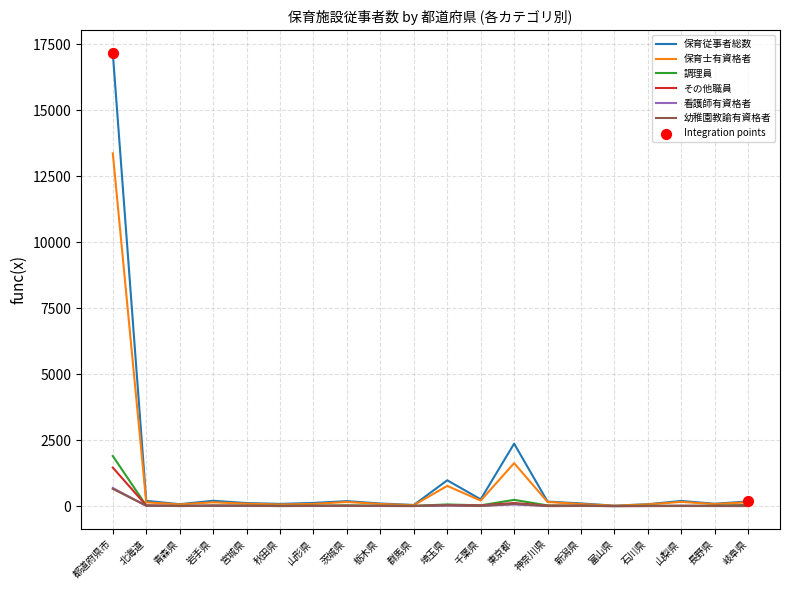

At how many categories does at least one series exceed 17031?

1